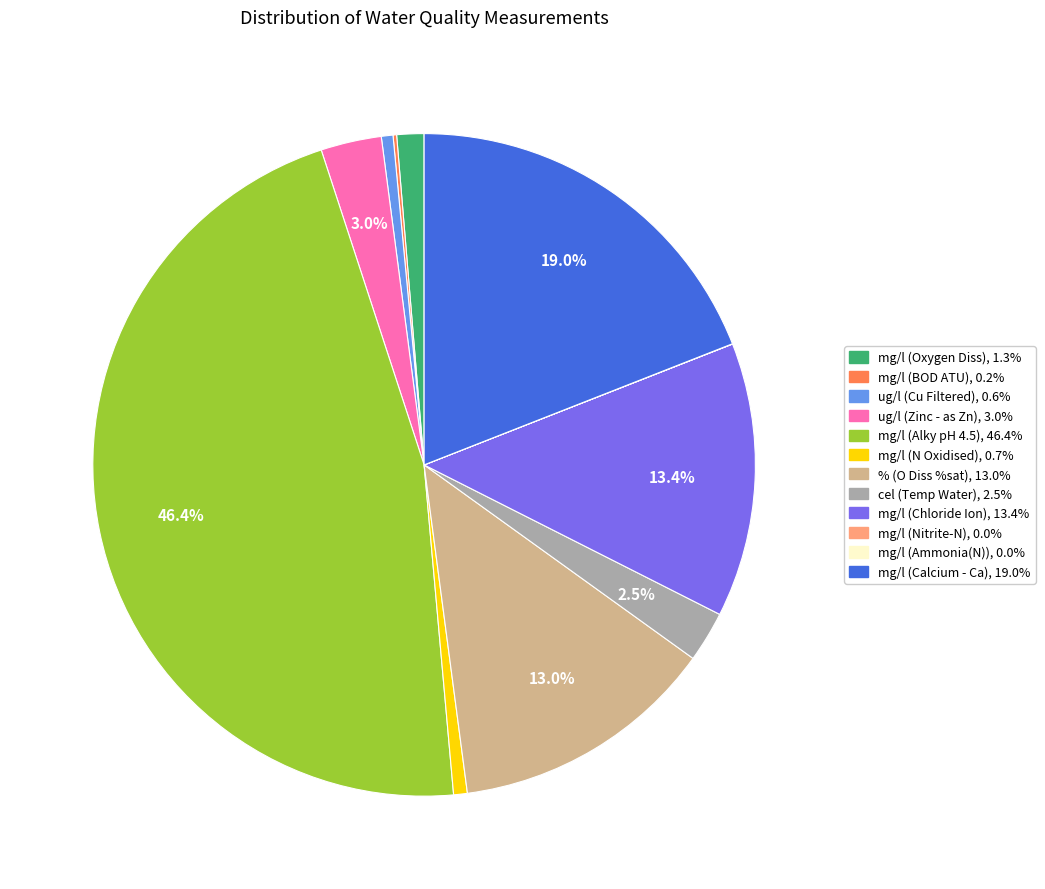

Approximately how many times larger is the value at ug/l (Cu Filtered) compared to ug/l (Zinc - as Zn)?

0.2